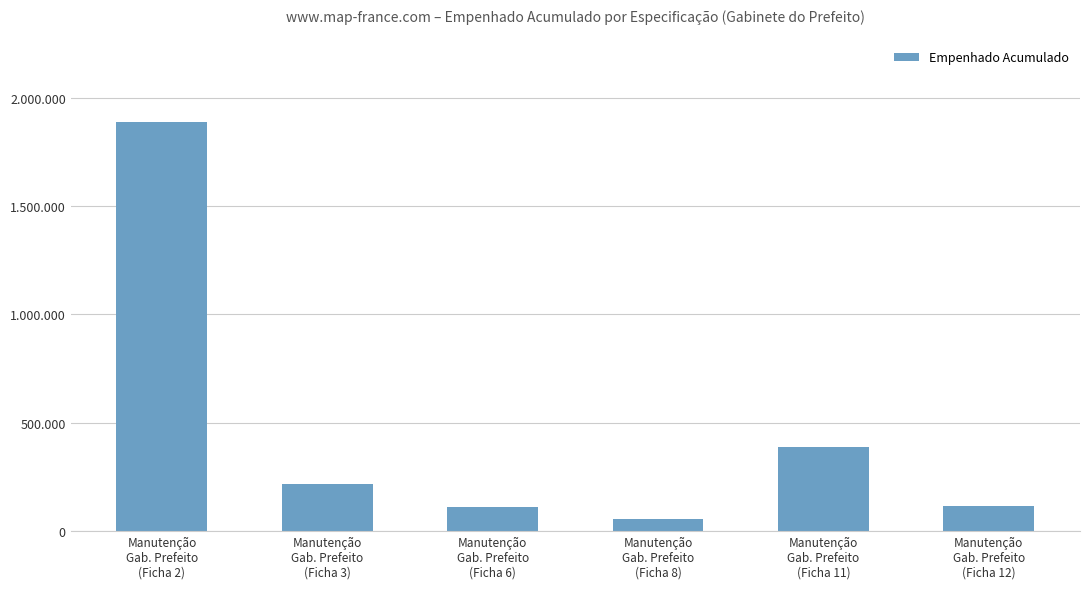

At which label is the value closest to 972985?

Manutenção
Gab. Prefeito
(Ficha 11)